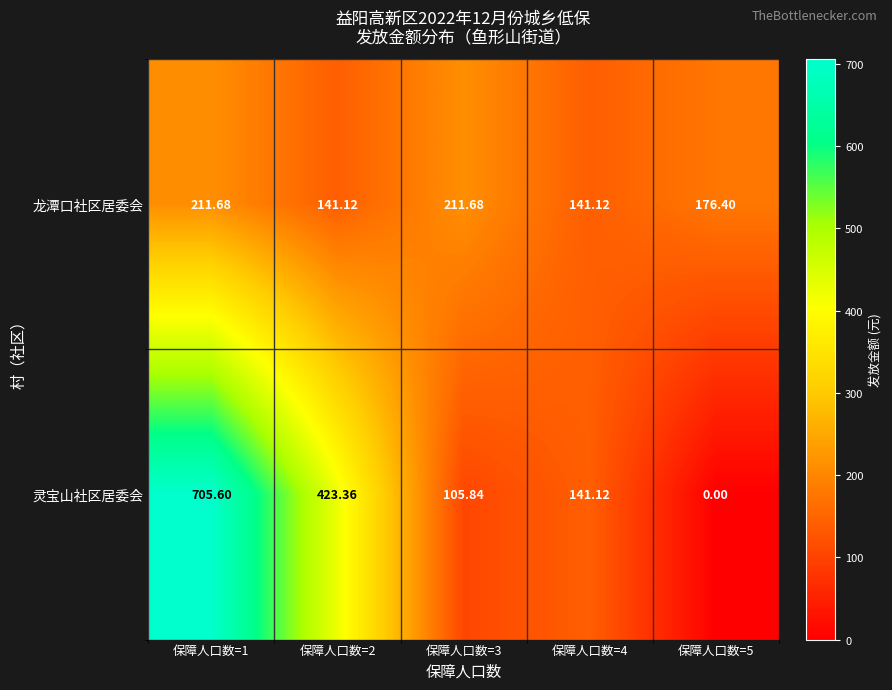

Rank the series at 保障人口数=2 from highest to lowest value.

灵宝山社区居委会, 龙潭口社区居委会